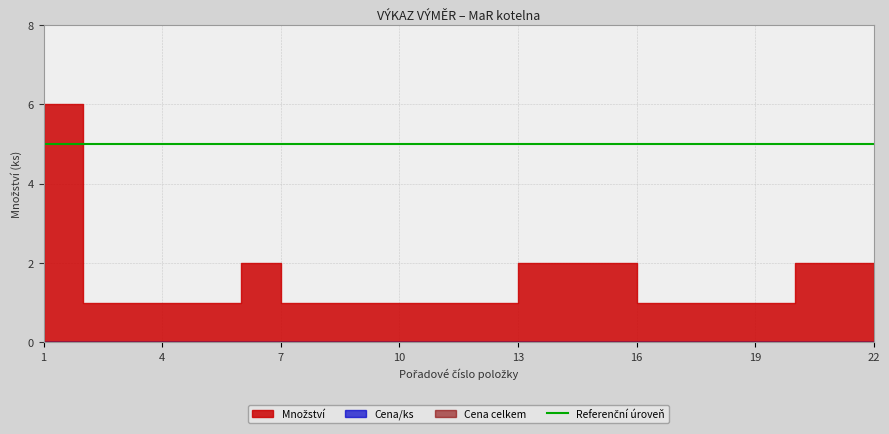

Which has a higher value, 9 or 3?

9